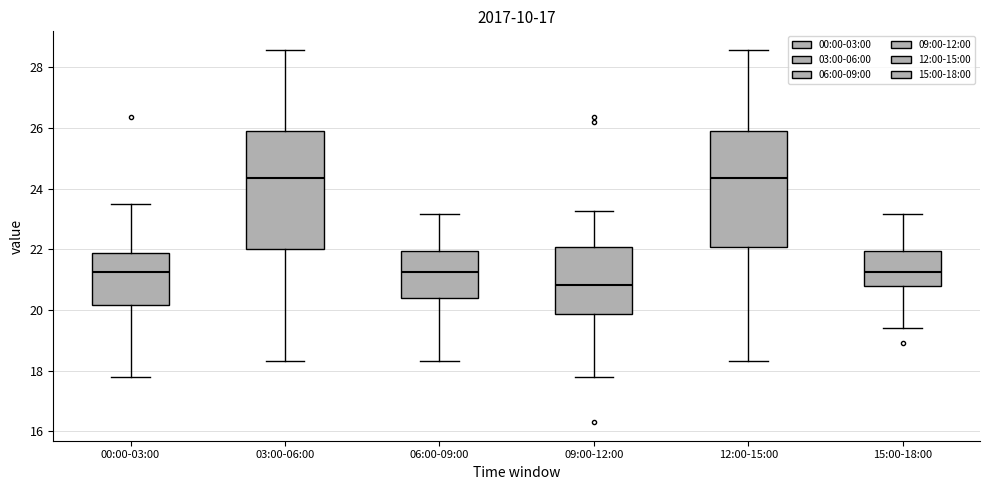

Where does the median line of the box for 00:00-03:00 sit on the y-axis? The values are not printed on the chart, so give them approximately, as read against the axis.

21.2